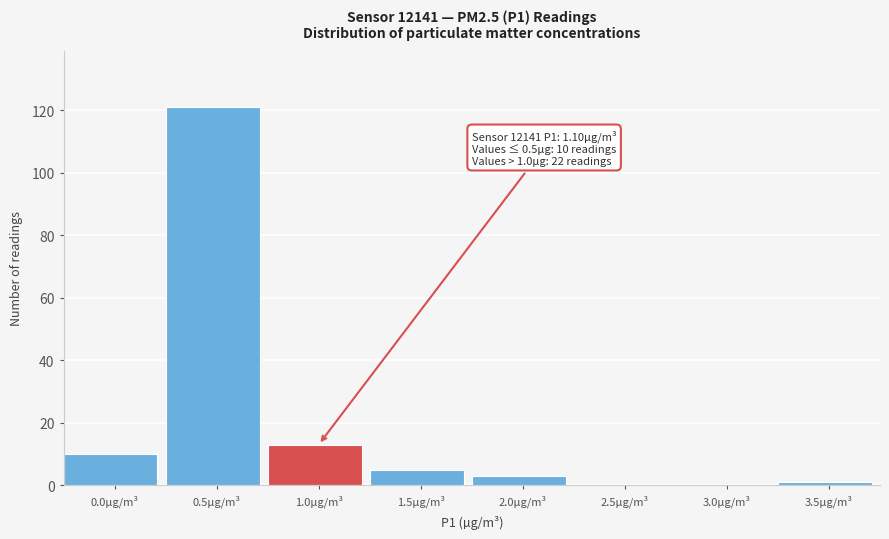

Reading left to right, what are all the values shown in this chart?

0.0µg/m³=10	0.5µg/m³=121	1.0µg/m³=13	1.5µg/m³=5	2.0µg/m³=3	2.5µg/m³=0	3.0µg/m³=0	3.5µg/m³=1